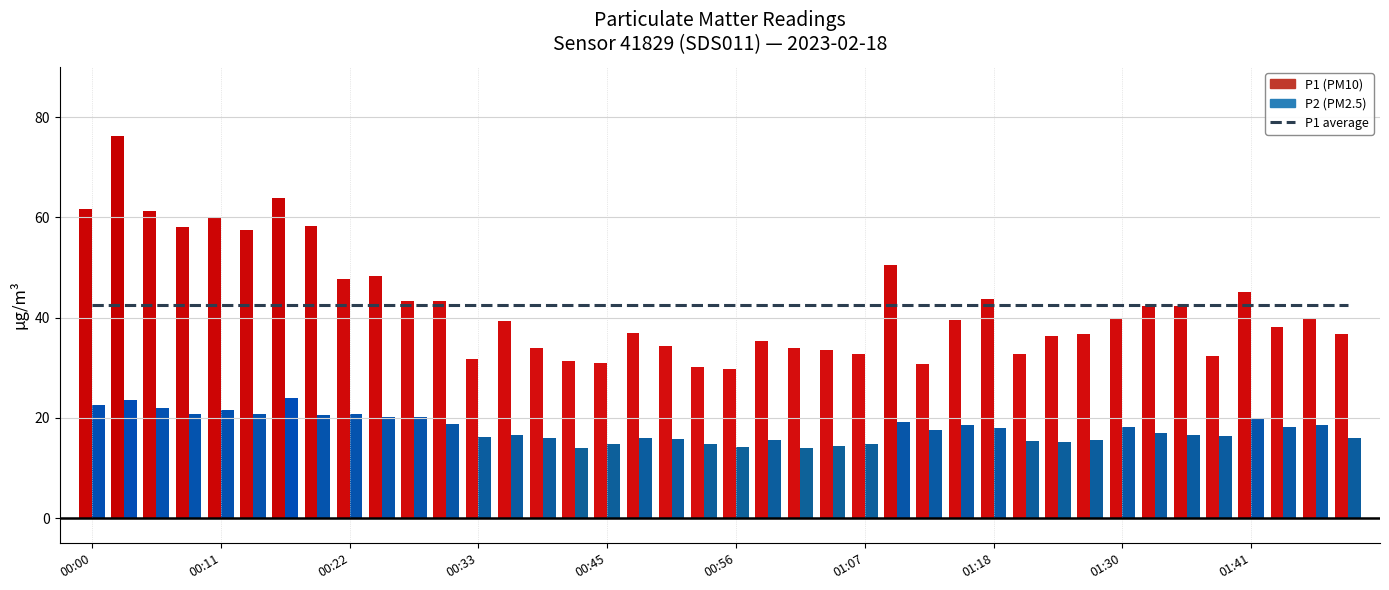

How many bars are there in each group?

2